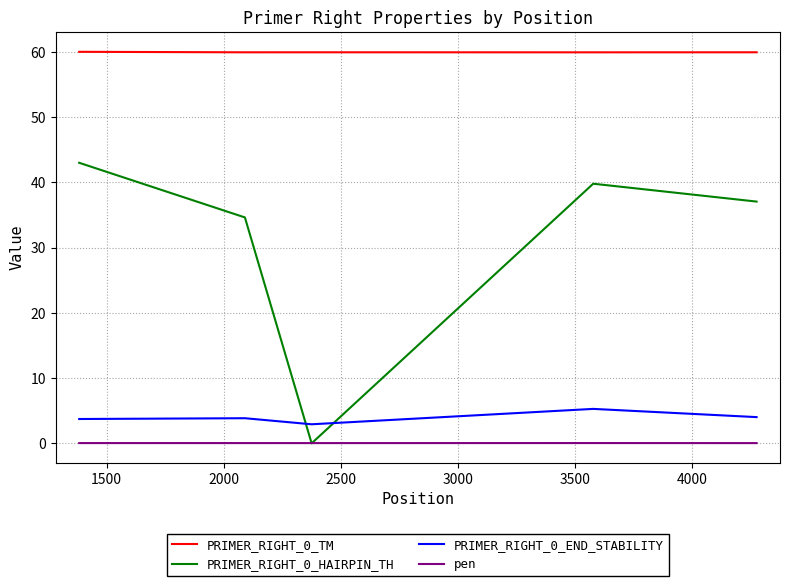

True or false: pen and PRIMER_RIGHT_0_TM cross at least once.

False